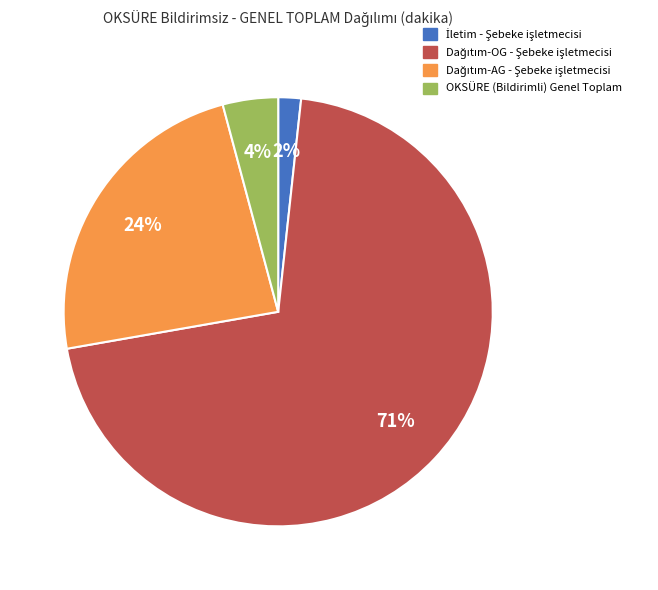

To the nearest percent, what portion does OKSÜRE (Bildirimli) Genel Toplam represent?

4%